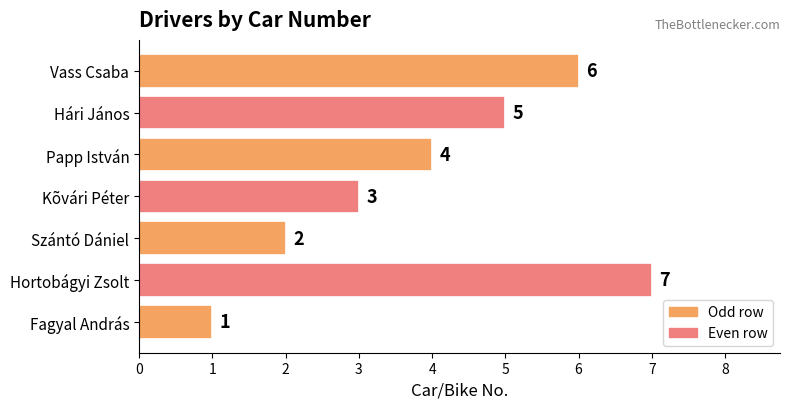

Reading bottom to top, transcribe all the data shown in this chart.

1	7	2	3	4	5	6